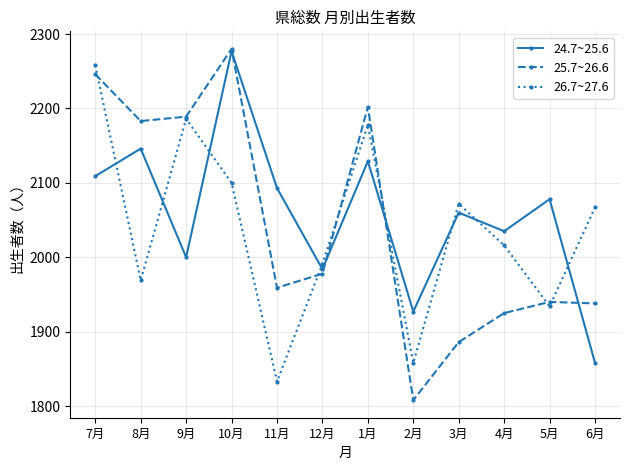

At which category is the sum across all series the highest?

10月